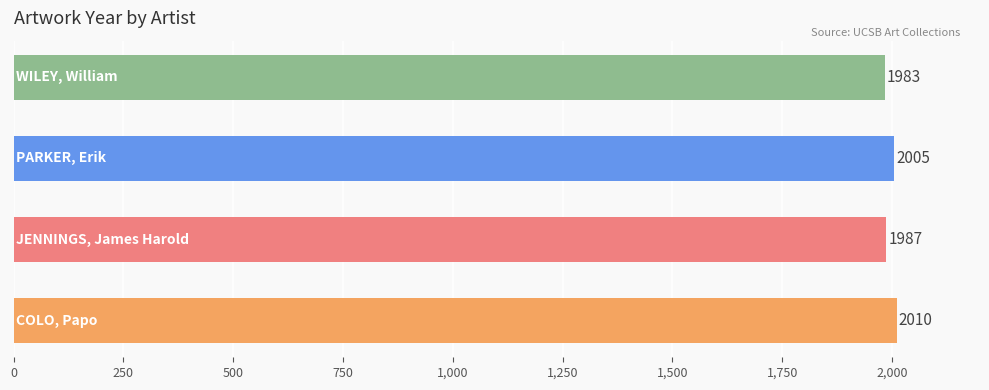

What is the minimum value shown in the chart?

1983